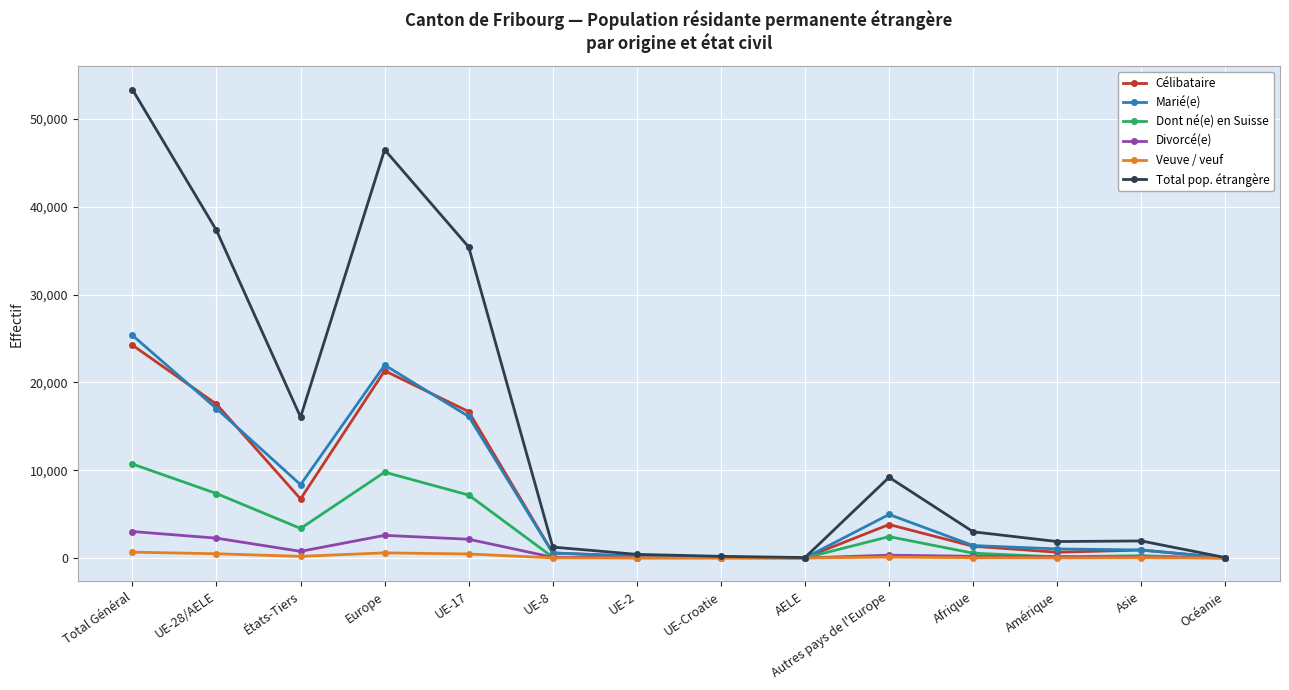

Which series has the widest spread of values?

Total pop. étrangère